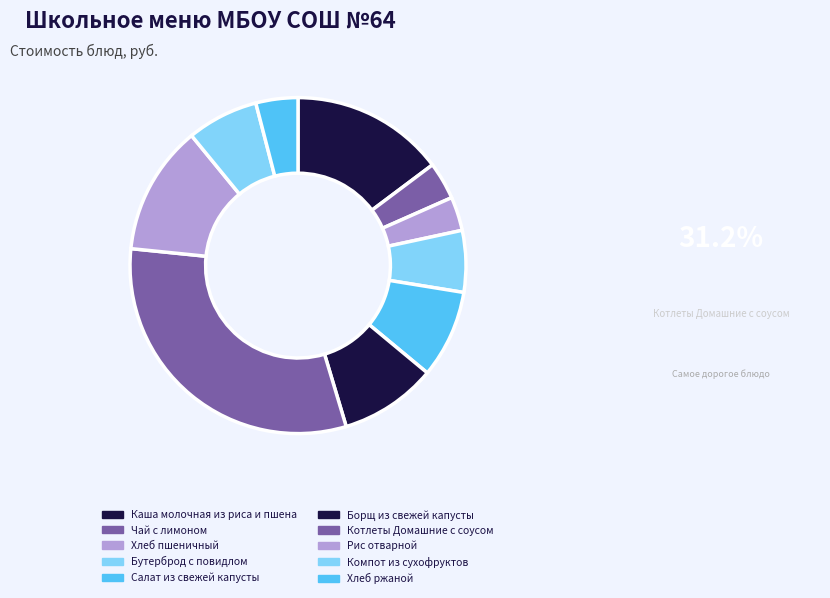

How many slices are in this pie chart?

10